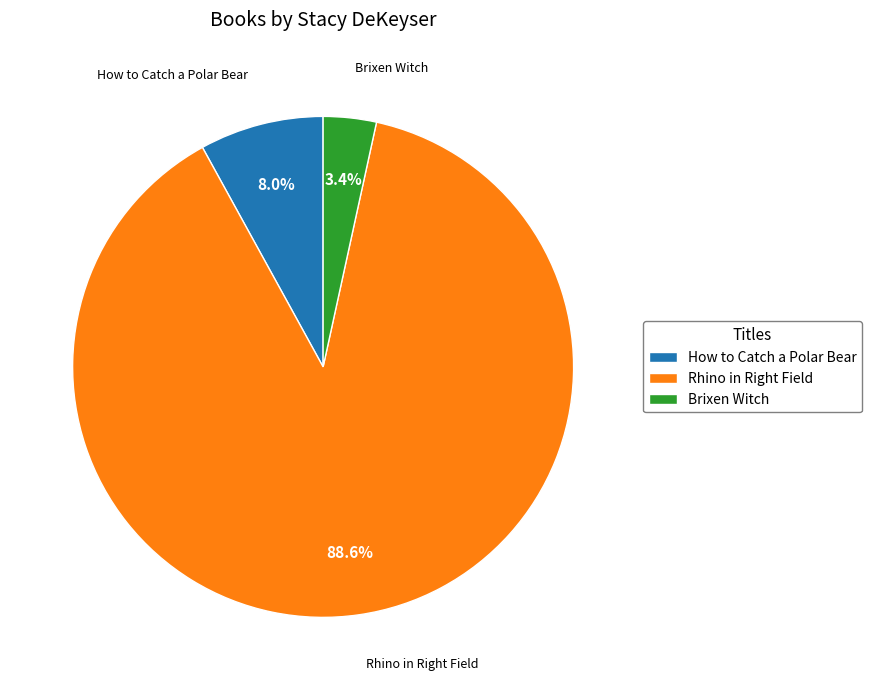

How many slices are in this pie chart?

3